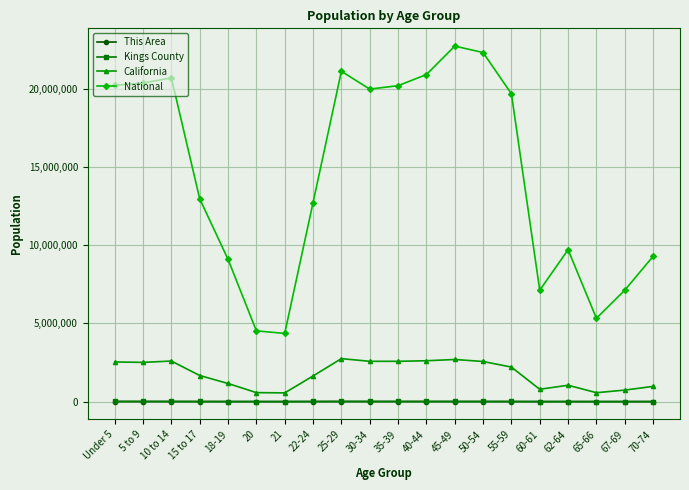

What is the difference between the maximum and minimum values in the California series?

2188634